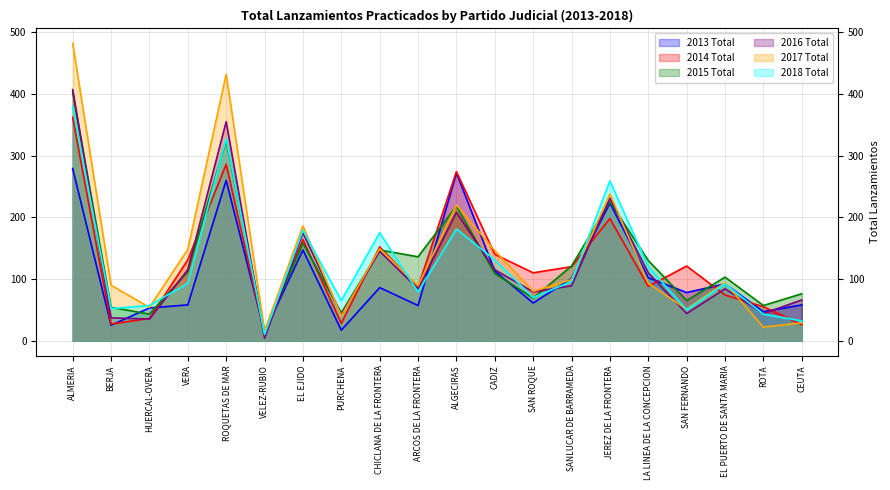

Where does the 2016 Total series first go above 89?

ALMERIA